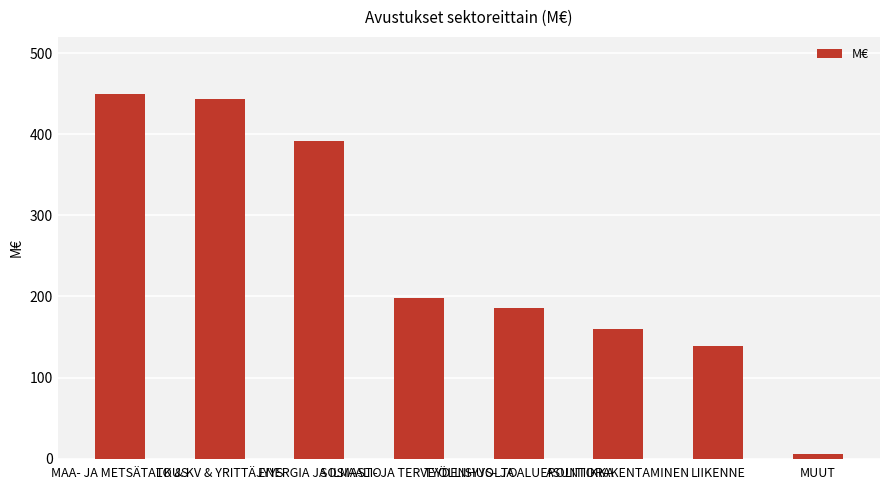

The chart shows a value of 72.9 at LIIKENNE. True or false?

False